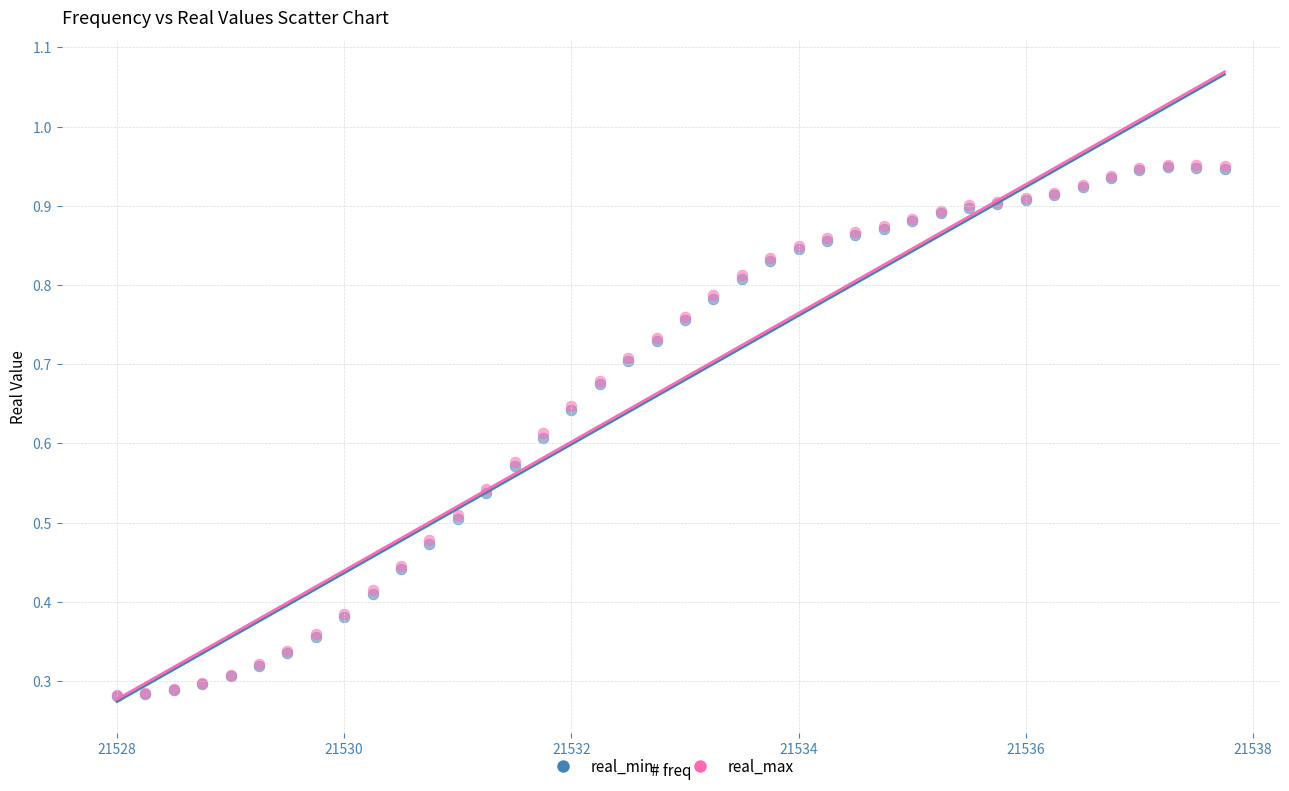

Which series has the largest Y range (max minus min)?

real_max